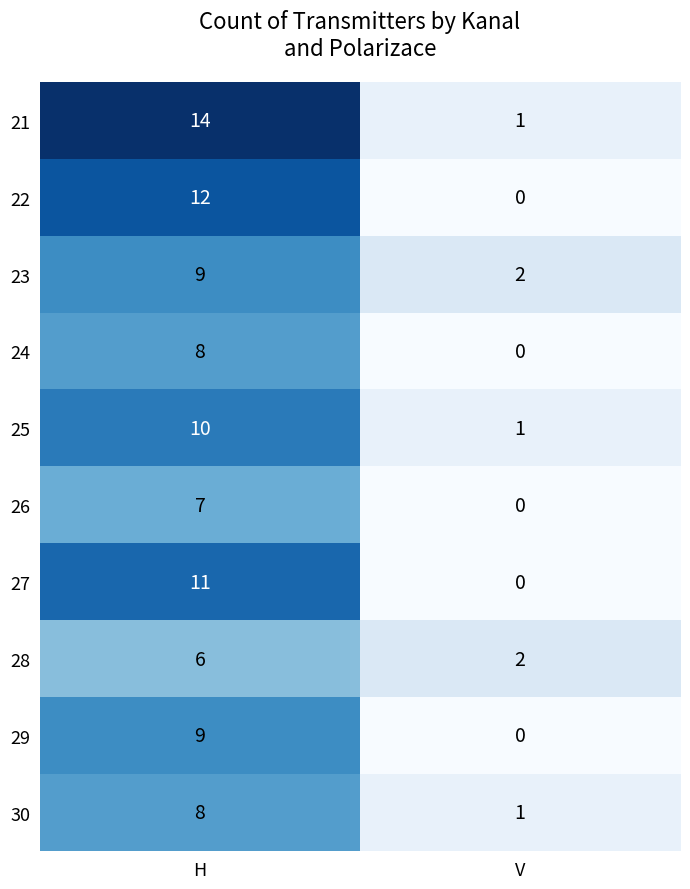

Which series has the largest total across all categories?

21